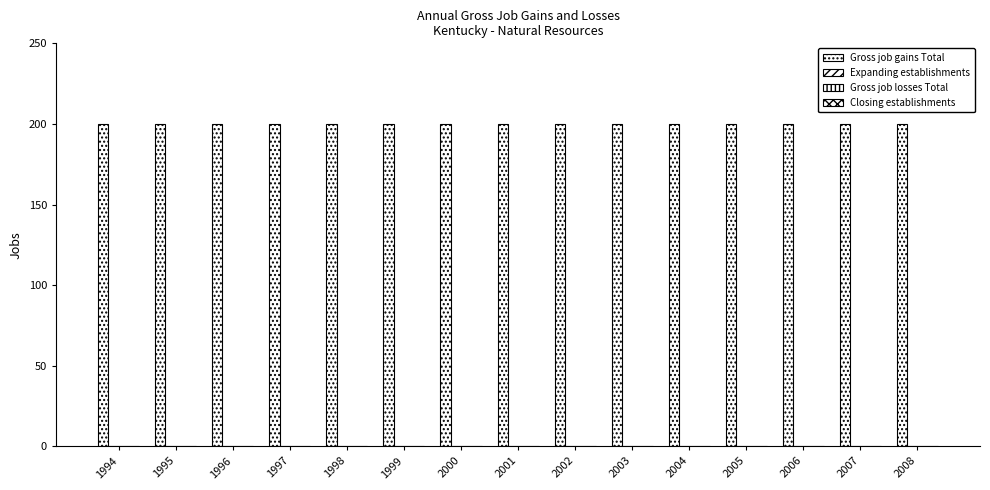

Which series has the largest range (max minus min)?

Gross job gains Total